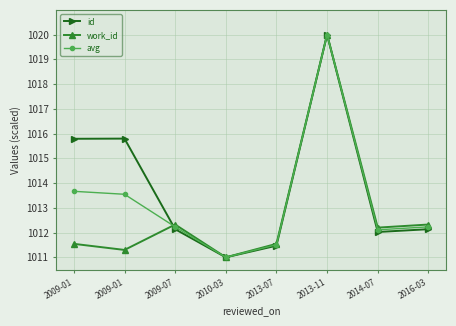

Is this an area chart (filled region under the line)?

No